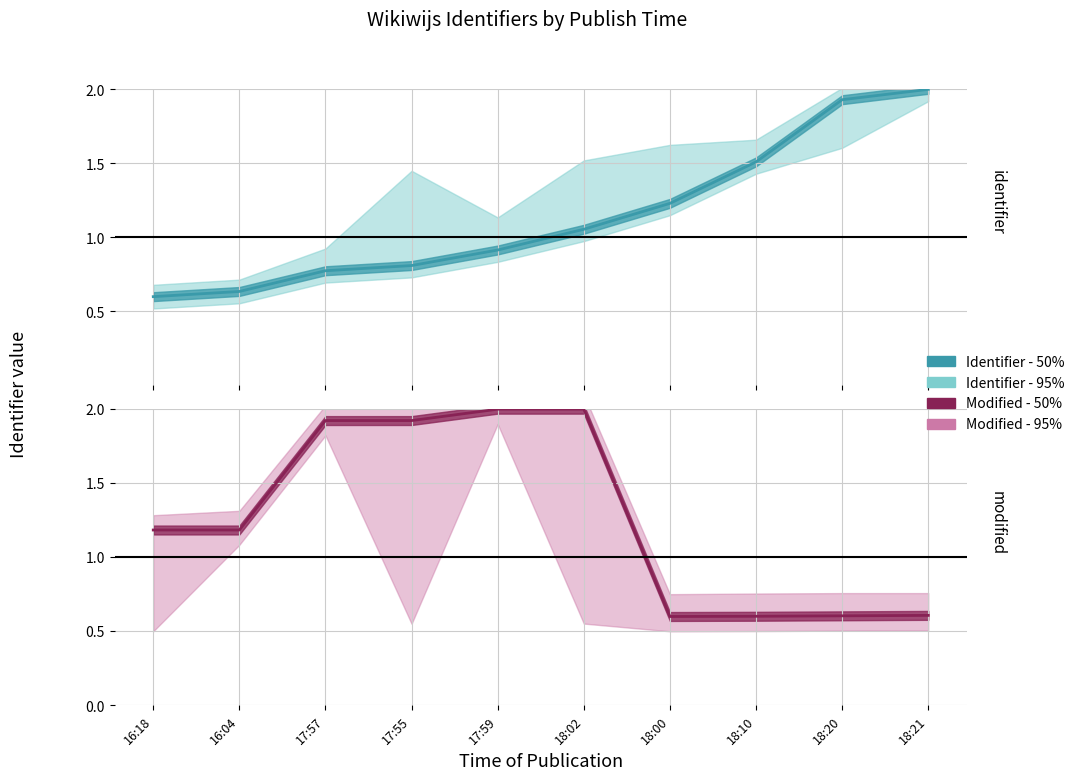

True or false: Identifier - 50% has more than 0 points higher than both neighbors.

False